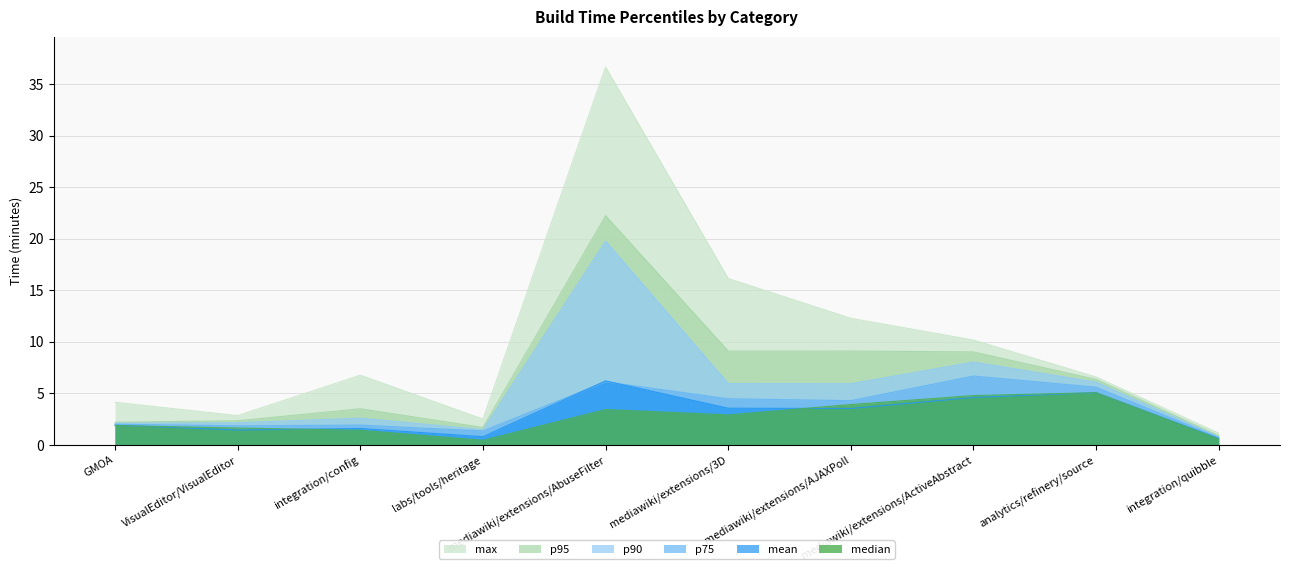

True or false: p90 and median cross at least once.

False